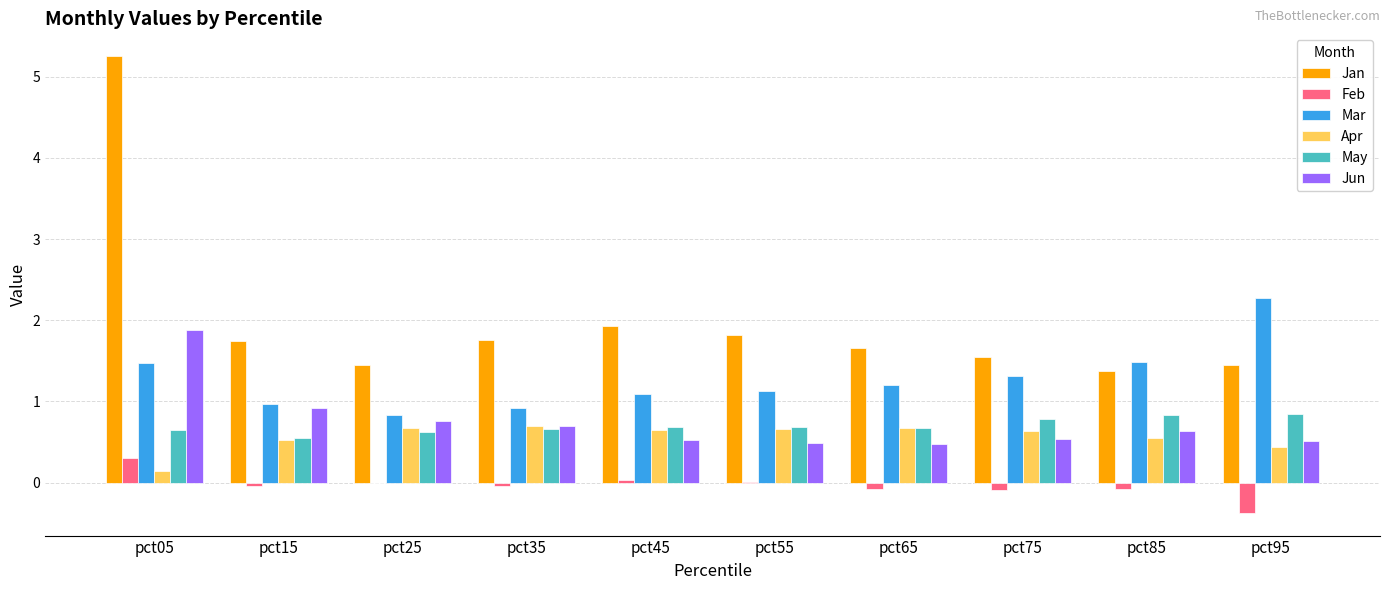

How many categories are shown in the chart?

10